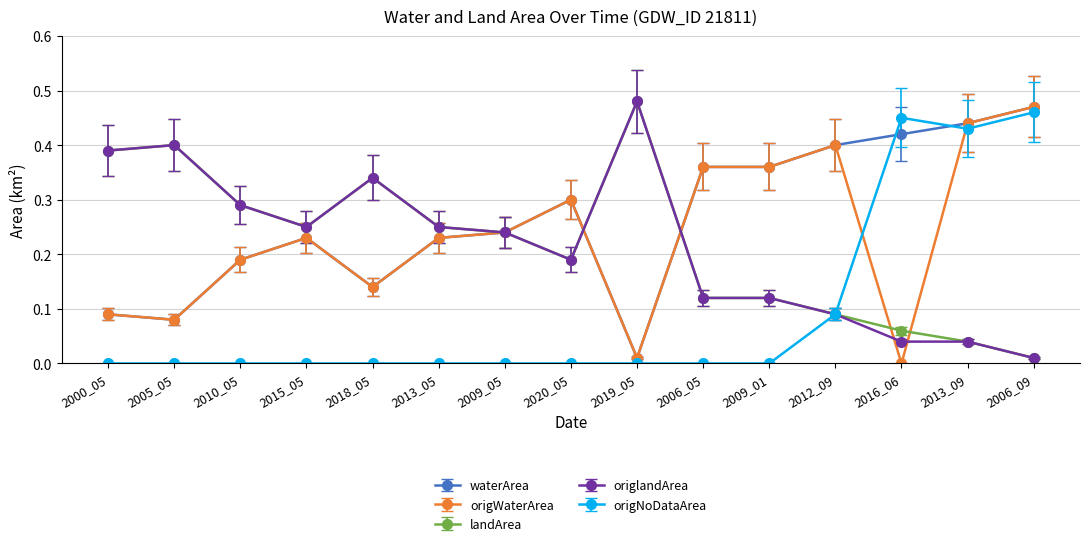

What are all the series names shown in the legend?

waterArea, origWaterArea, landArea, origlandArea, origNoDataArea